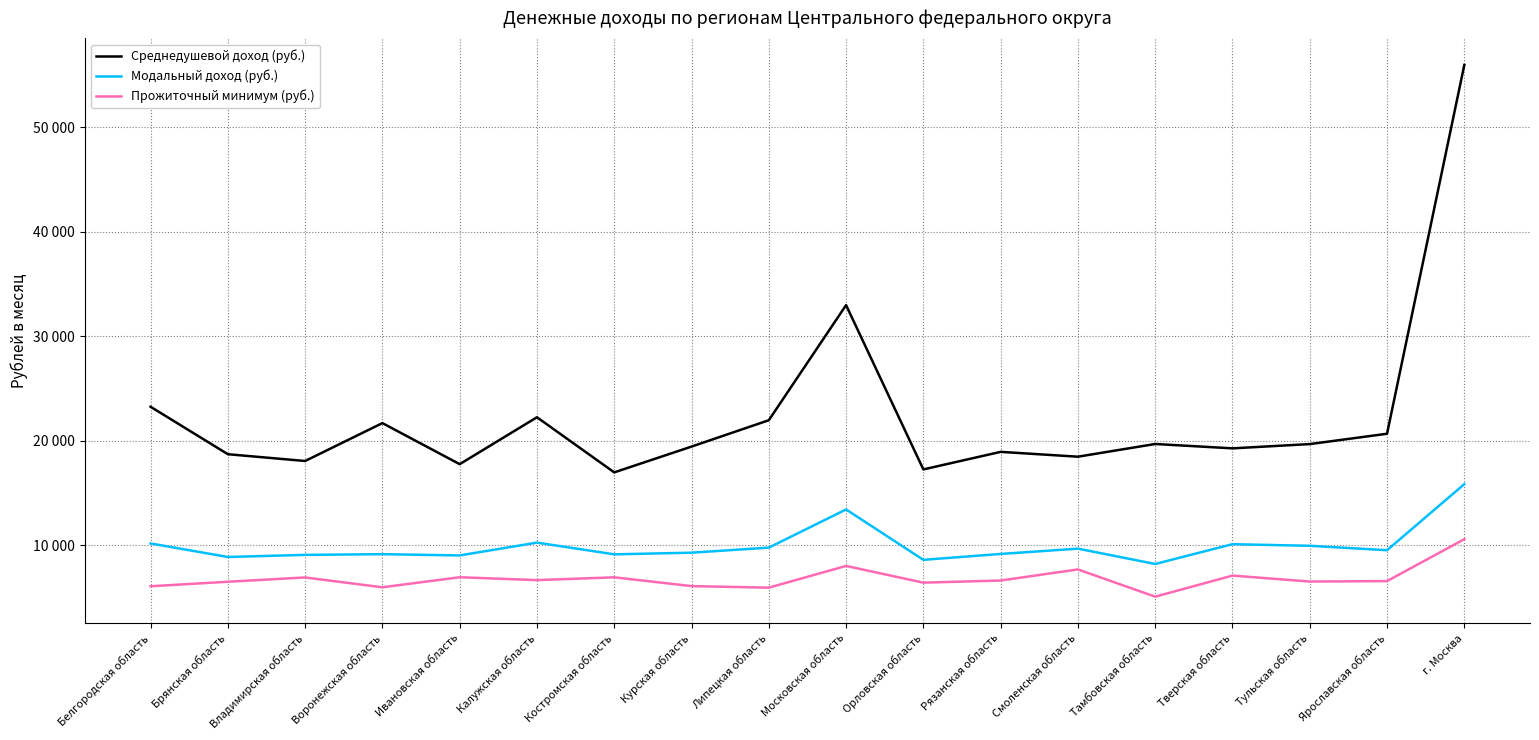

Is the value of Модальный доход (руб.) at Московская область greater than the value of Прожиточный минимум (руб.) at Ярославская область?

Yes